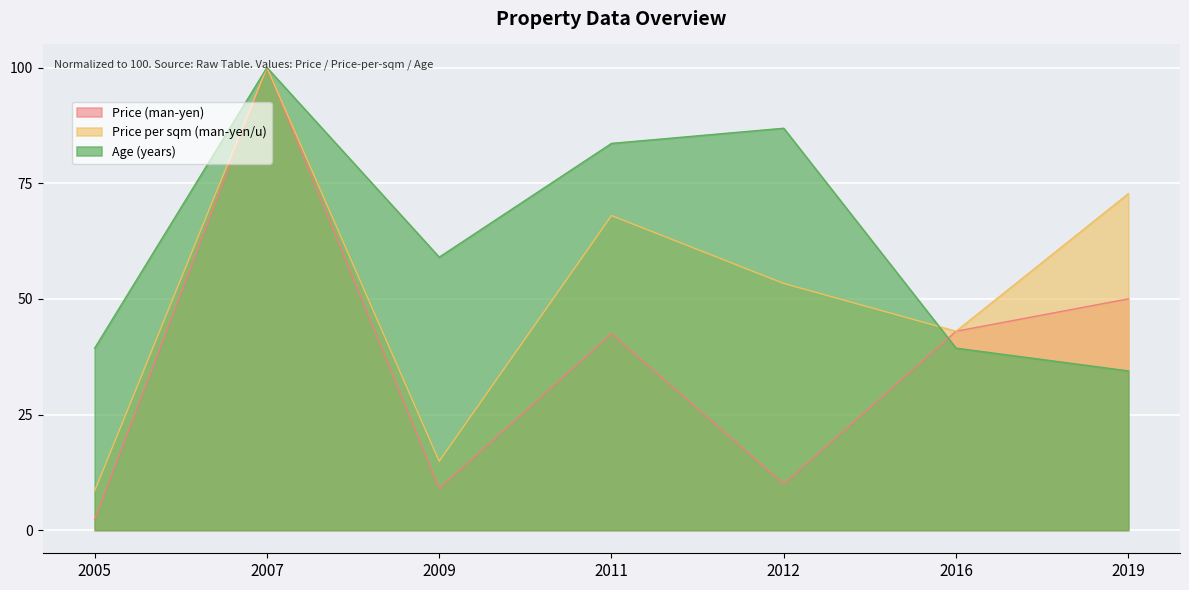

Reading left to right, what are all the values shown in this chart?

Price (man-yen): 2005=2.3	2007=100.0	2009=9.0	2011=42.5	2012=10.0	2016=43.0	2019=50.0
Price per sqm (man-yen/u): 2005=8.5	2007=100.0	2009=14.9	2011=68.0	2012=53.3	2016=43.0	2019=72.7
Age (years): 2005=39.3	2007=100.0	2009=59.0	2011=83.6	2012=86.9	2016=39.3	2019=34.4